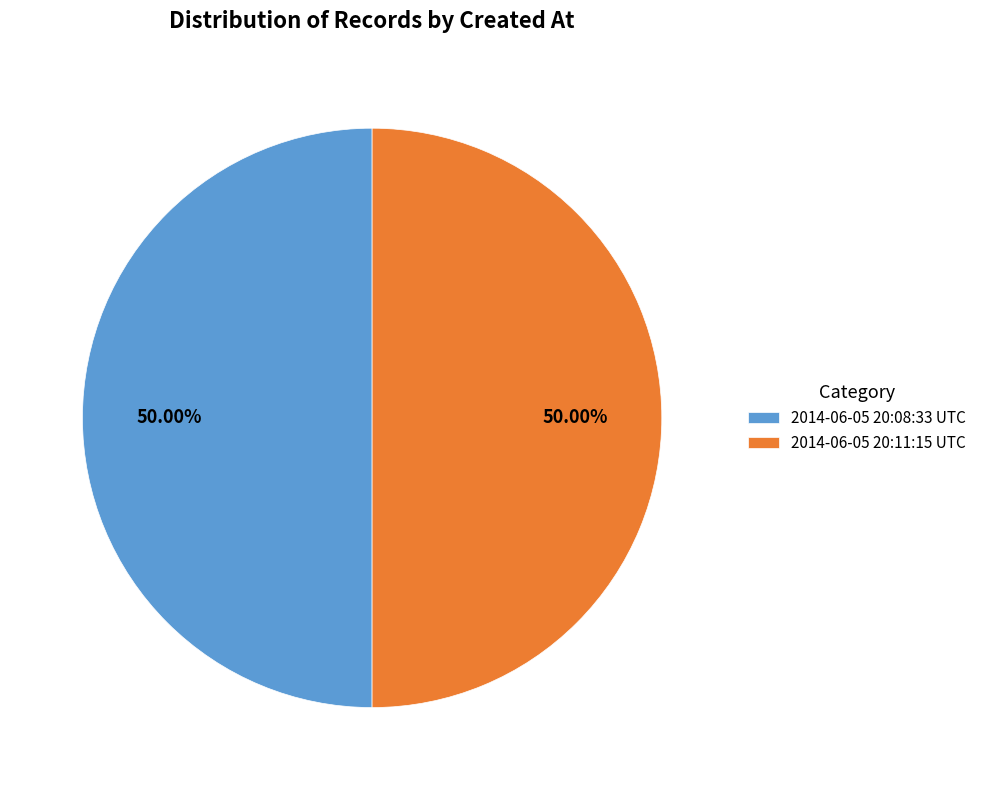

Is it true that 2014-06-05 20:11:15 UTC is 50% of the pie?

True